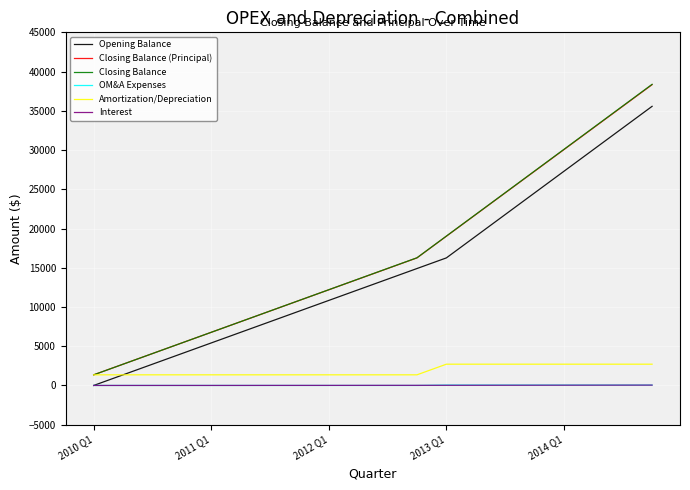

Which series has the widest spread of values?

Closing Balance